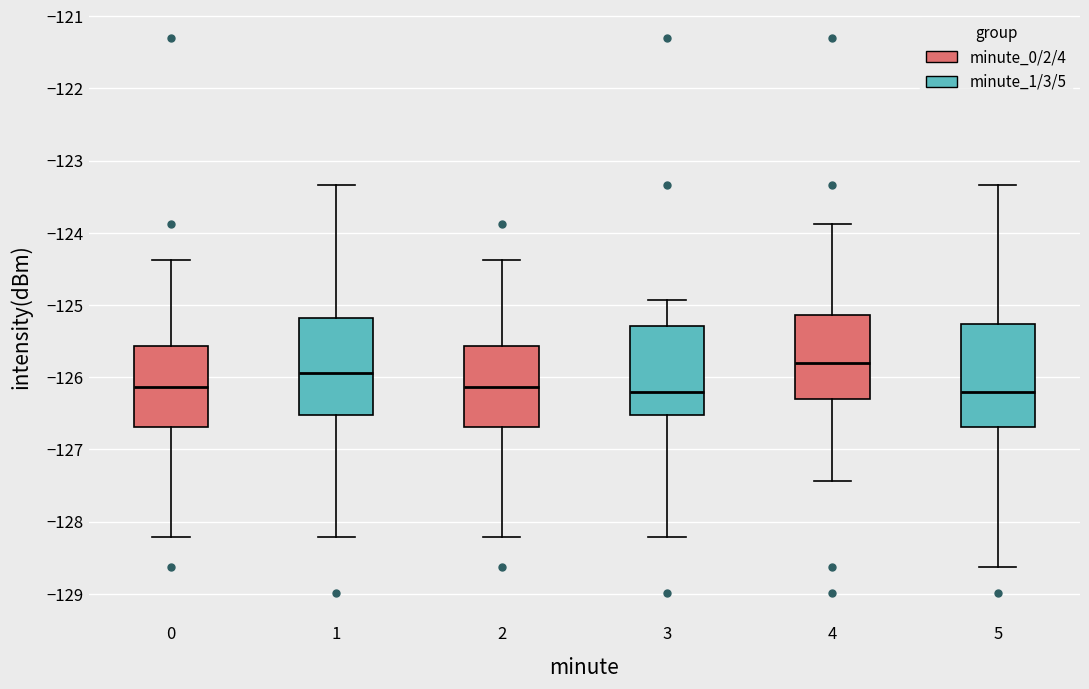

Which box has the highest median line?

4